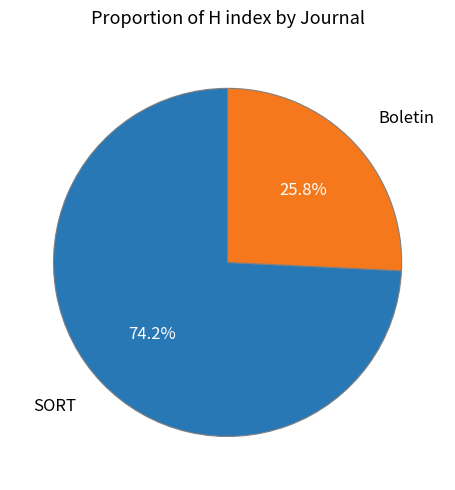

How many slices are in this pie chart?

2